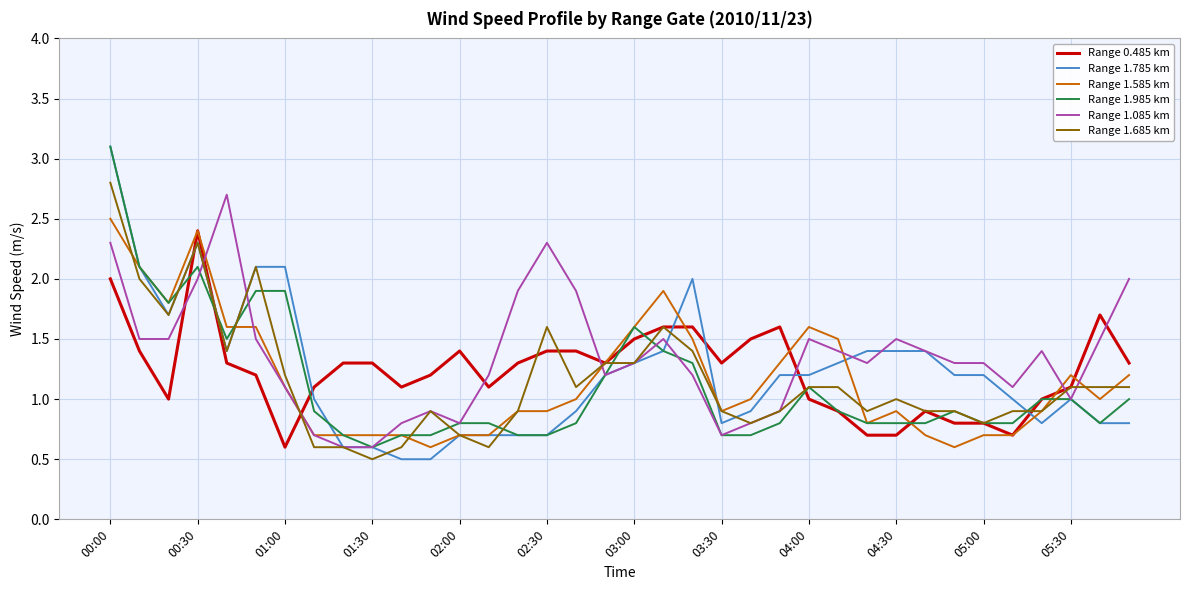

What is the difference between the maximum and minimum values in the Range 1.585 km series?

1.9